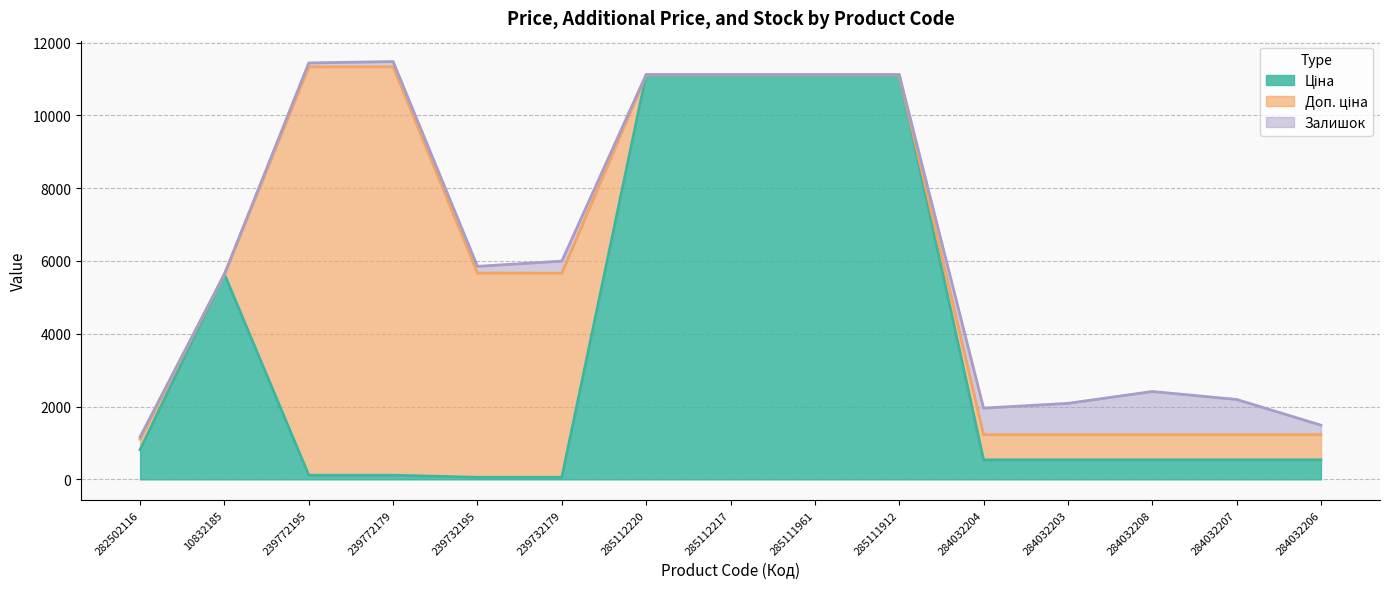

Where does the Ціна series first go above 535?

282502116